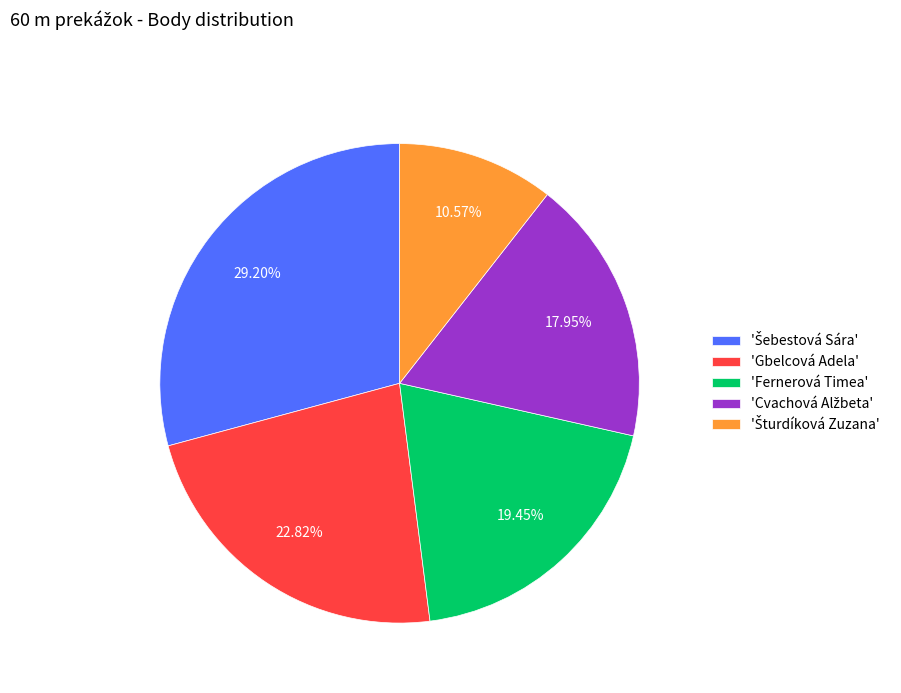

Do 'Gbelcová Adela' and 'Fernerová Timea' together represent more than half of the pie?

No